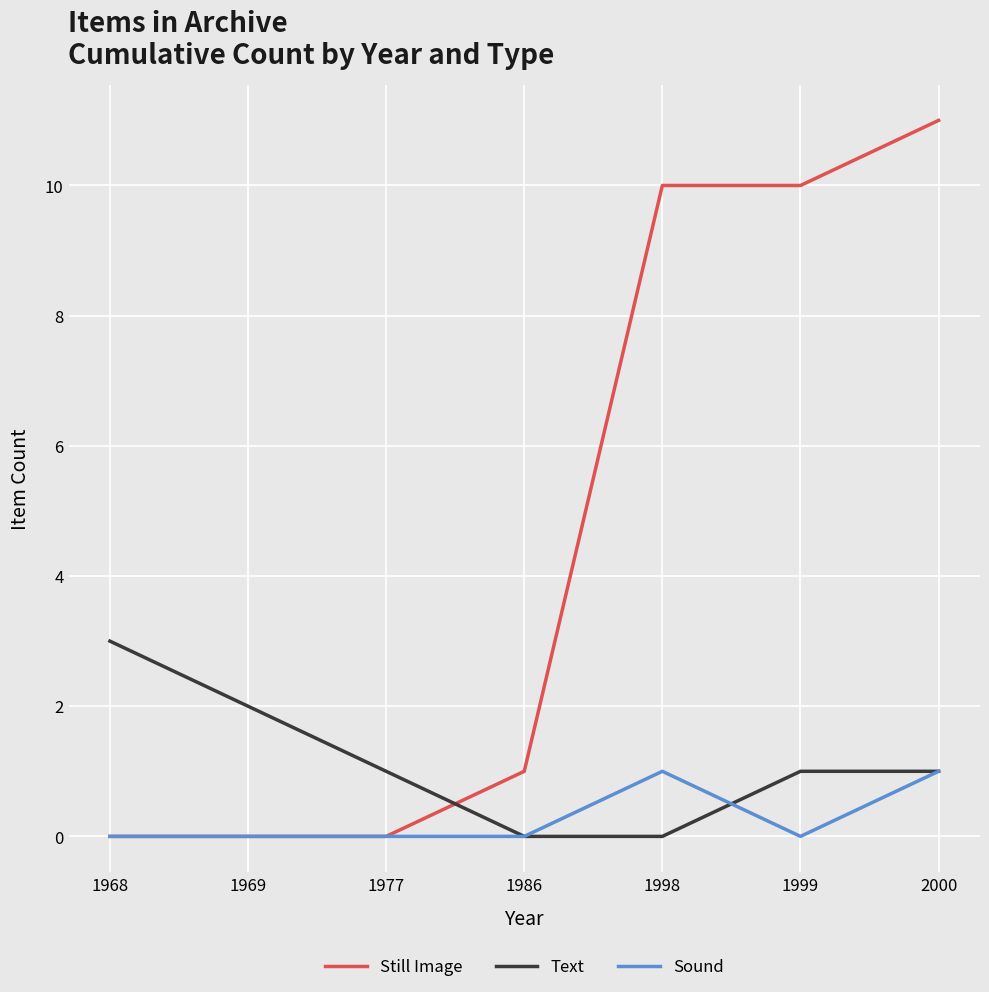

At how many categories does at least one series exceed 8?

3